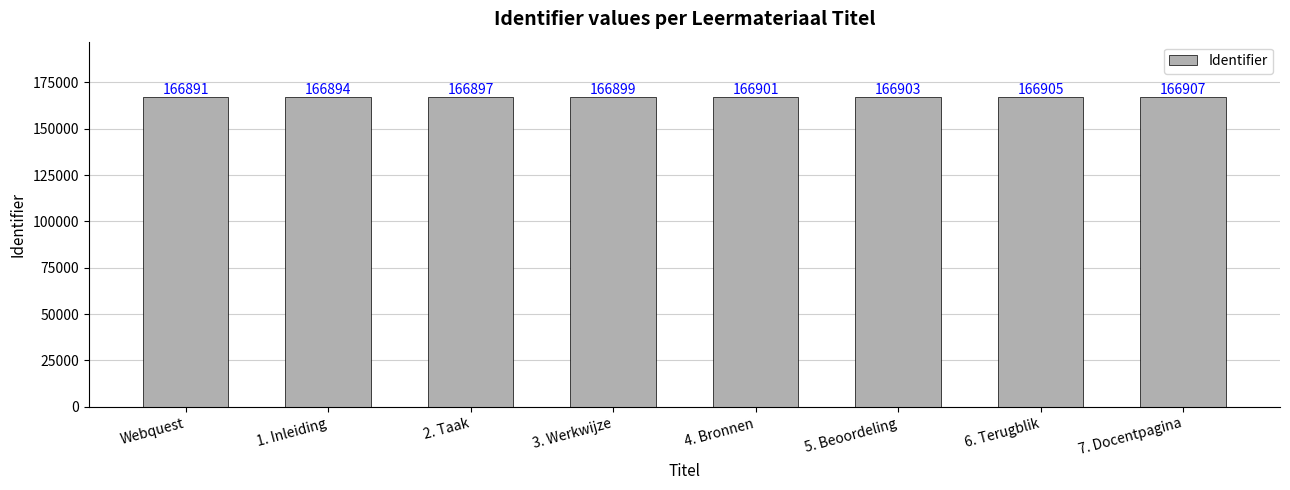

Does the chart contain any negative values?

No